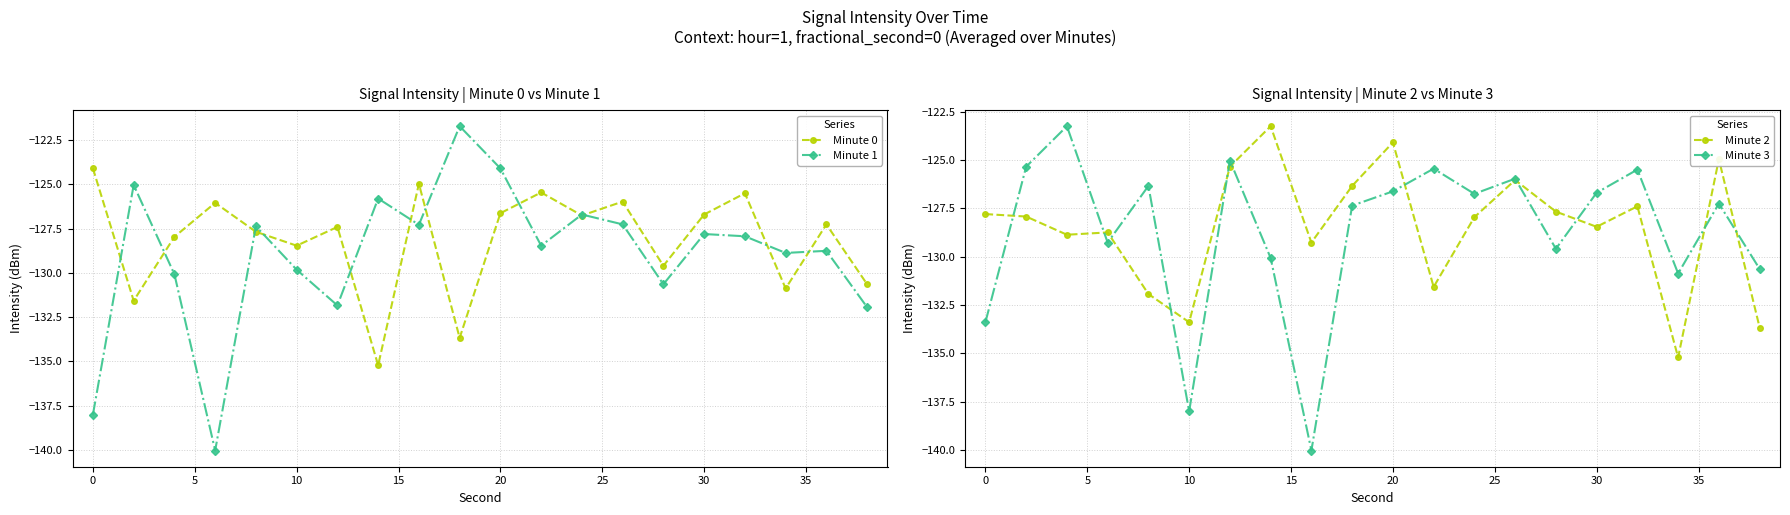

How many times do Minute 0 and Minute 2 cross each other?

10